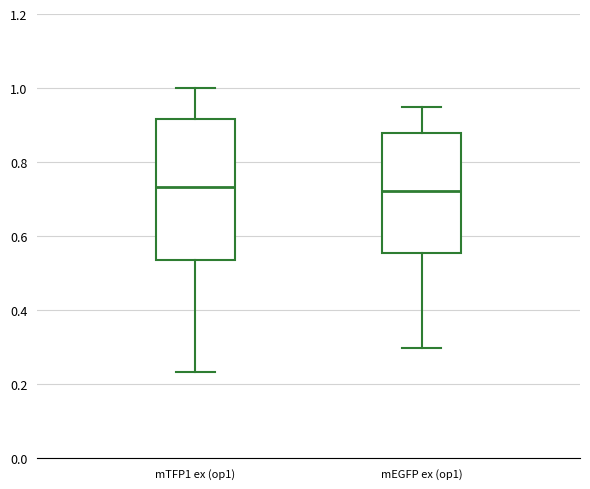

Reading left to right, read every box against the y-axis: the position of its median line, the range the box covers, and the ends of its whiskers. The values are not printed on the chart, so give them approximately, as read against the axis.

mTFP1 ex (op1): median 0.74, box 0.54 to 0.92, whiskers 0.24 to 1.00
mEGFP ex (op1): median 0.72, box 0.56 to 0.88, whiskers 0.30 to 0.96